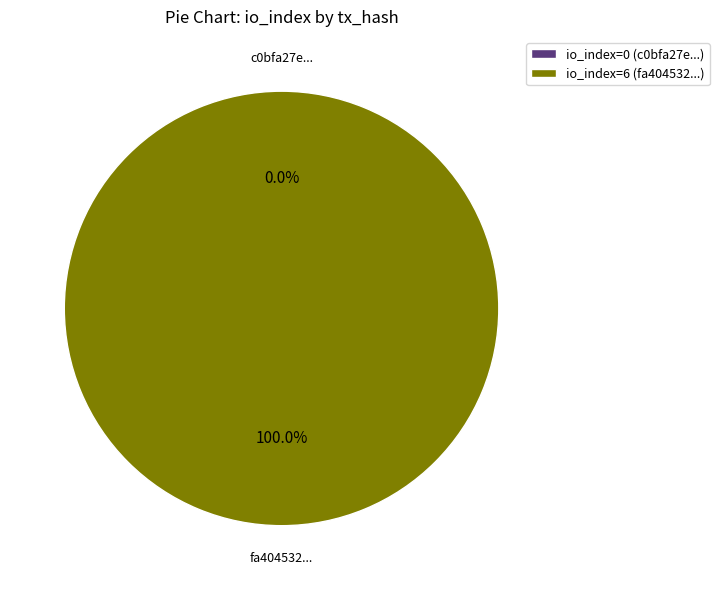

Count the number of slices in the pie.

2